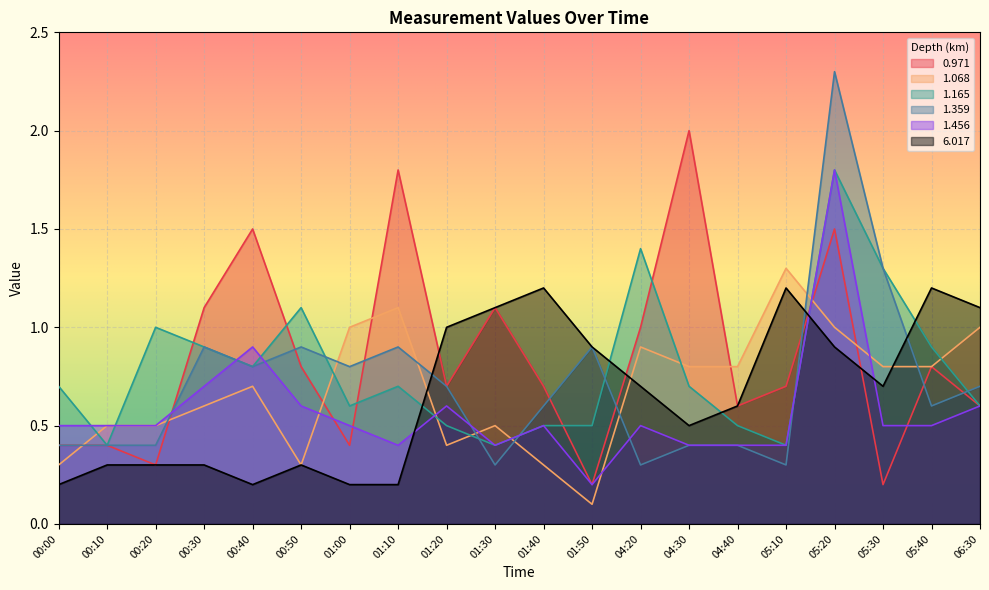

Reading left to right, list all the values displayed in this chart.

0.971: 00:00=0.4	00:10=0.4	00:20=0.3	00:30=1.1	00:40=1.5	00:50=0.8	01:00=0.4	01:10=1.8	01:20=0.7	01:30=1.1	01:40=0.7	01:50=0.2	04:20=1.0	04:30=2.0	04:40=0.6	05:10=0.7	05:20=1.5	05:30=0.2	05:40=0.8	06:30=0.6
1.068: 00:00=0.3	00:10=0.5	00:20=0.5	00:30=0.6	00:40=0.7	00:50=0.3	01:00=1.0	01:10=1.1	01:20=0.4	01:30=0.5	01:40=0.3	01:50=0.1	04:20=0.9	04:30=0.8	04:40=0.8	05:10=1.3	05:20=1.0	05:30=0.8	05:40=0.8	06:30=1.0
1.165: 00:00=0.7	00:10=0.4	00:20=1.0	00:30=0.9	00:40=0.8	00:50=1.1	01:00=0.6	01:10=0.7	01:20=0.5	01:30=0.4	01:40=0.5	01:50=0.5	04:20=1.4	04:30=0.7	04:40=0.5	05:10=0.4	05:20=1.8	05:30=1.3	05:40=0.9	06:30=0.6
1.359: 00:00=0.4	00:10=0.4	00:20=0.4	00:30=0.9	00:40=0.8	00:50=0.9	01:00=0.8	01:10=0.9	01:20=0.7	01:30=0.3	01:40=0.6	01:50=0.9	04:20=0.3	04:30=0.4	04:40=0.4	05:10=0.3	05:20=2.3	05:30=1.3	05:40=0.6	06:30=0.7
1.456: 00:00=0.5	00:10=0.5	00:20=0.5	00:30=0.7	00:40=0.9	00:50=0.6	01:00=0.5	01:10=0.4	01:20=0.6	01:30=0.4	01:40=0.5	01:50=0.2	04:20=0.5	04:30=0.4	04:40=0.4	05:10=0.4	05:20=1.8	05:30=0.5	05:40=0.5	06:30=0.6
6.017: 00:00=0.2	00:10=0.3	00:20=0.3	00:30=0.3	00:40=0.2	00:50=0.3	01:00=0.2	01:10=0.2	01:20=1.0	01:30=1.1	01:40=1.2	01:50=0.9	04:20=0.7	04:30=0.5	04:40=0.6	05:10=1.2	05:20=0.9	05:30=0.7	05:40=1.2	06:30=1.1